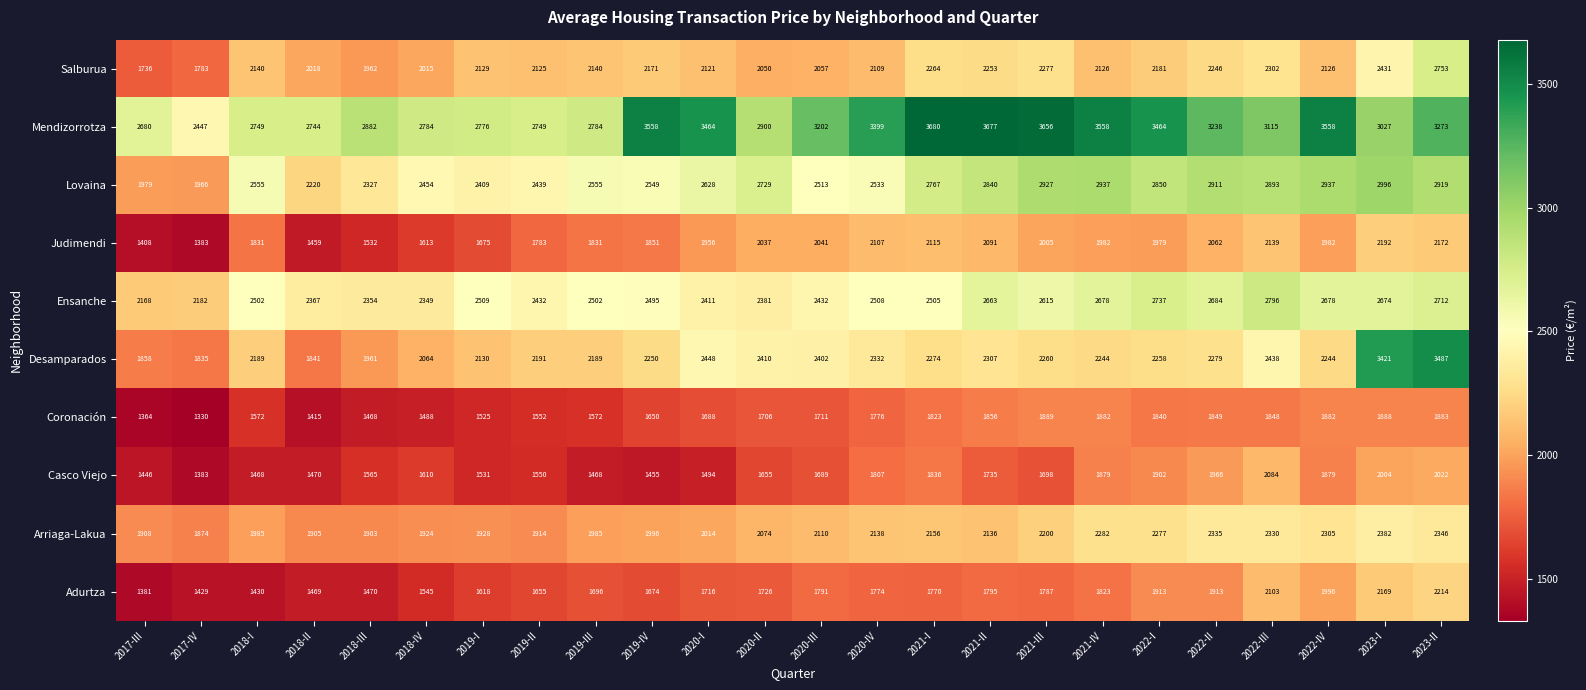

At which label does Mendizorrotza first exceed 3202?

2019-IV